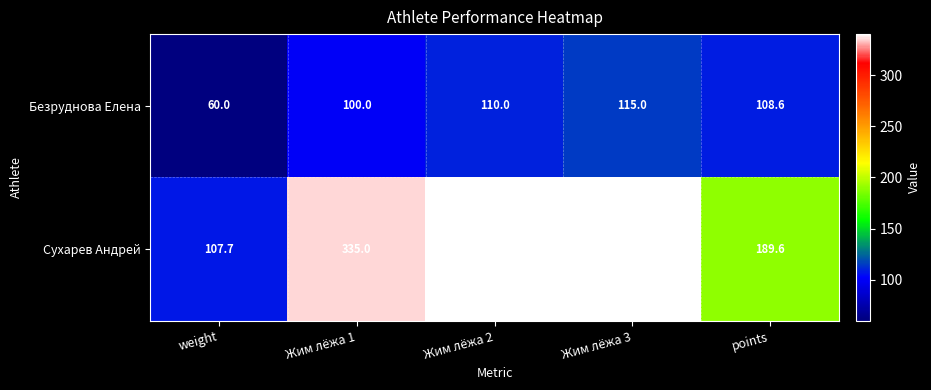

Count the number of data series in this chart.

2